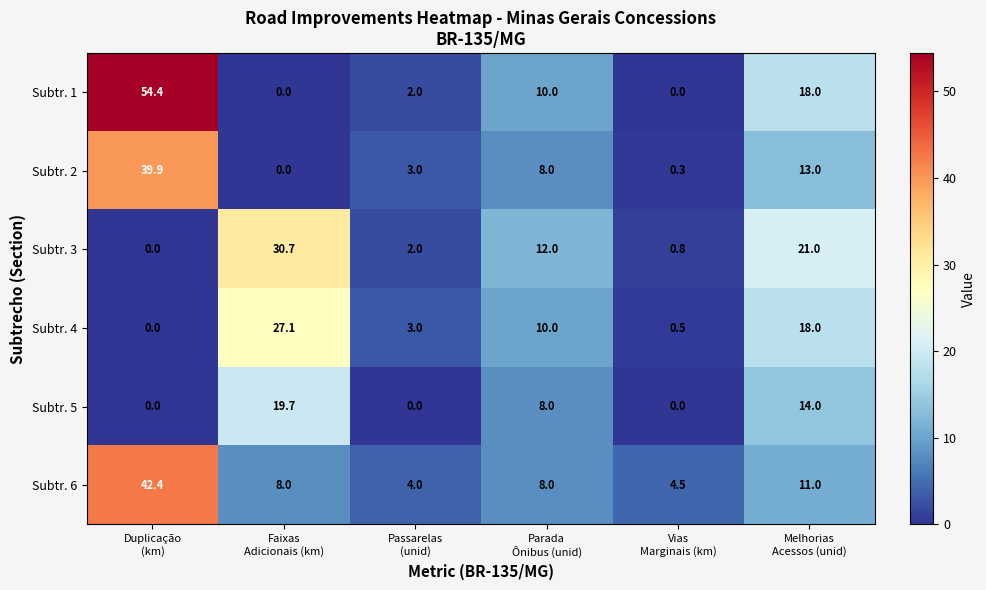

What is the total value across all series at Parada
Ônibus (unid)?

56.0